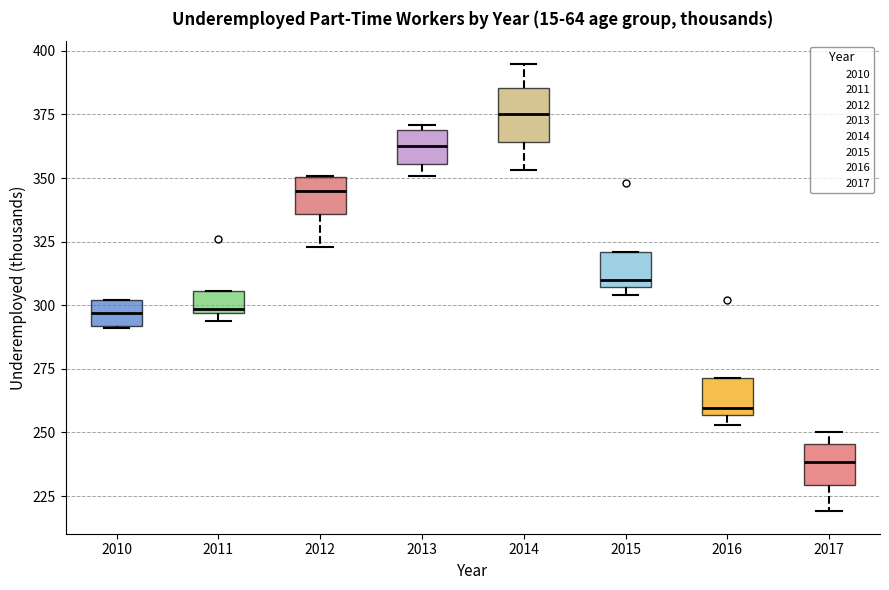

Which box is the tallest, from its lower edge to its upper edge?

2014